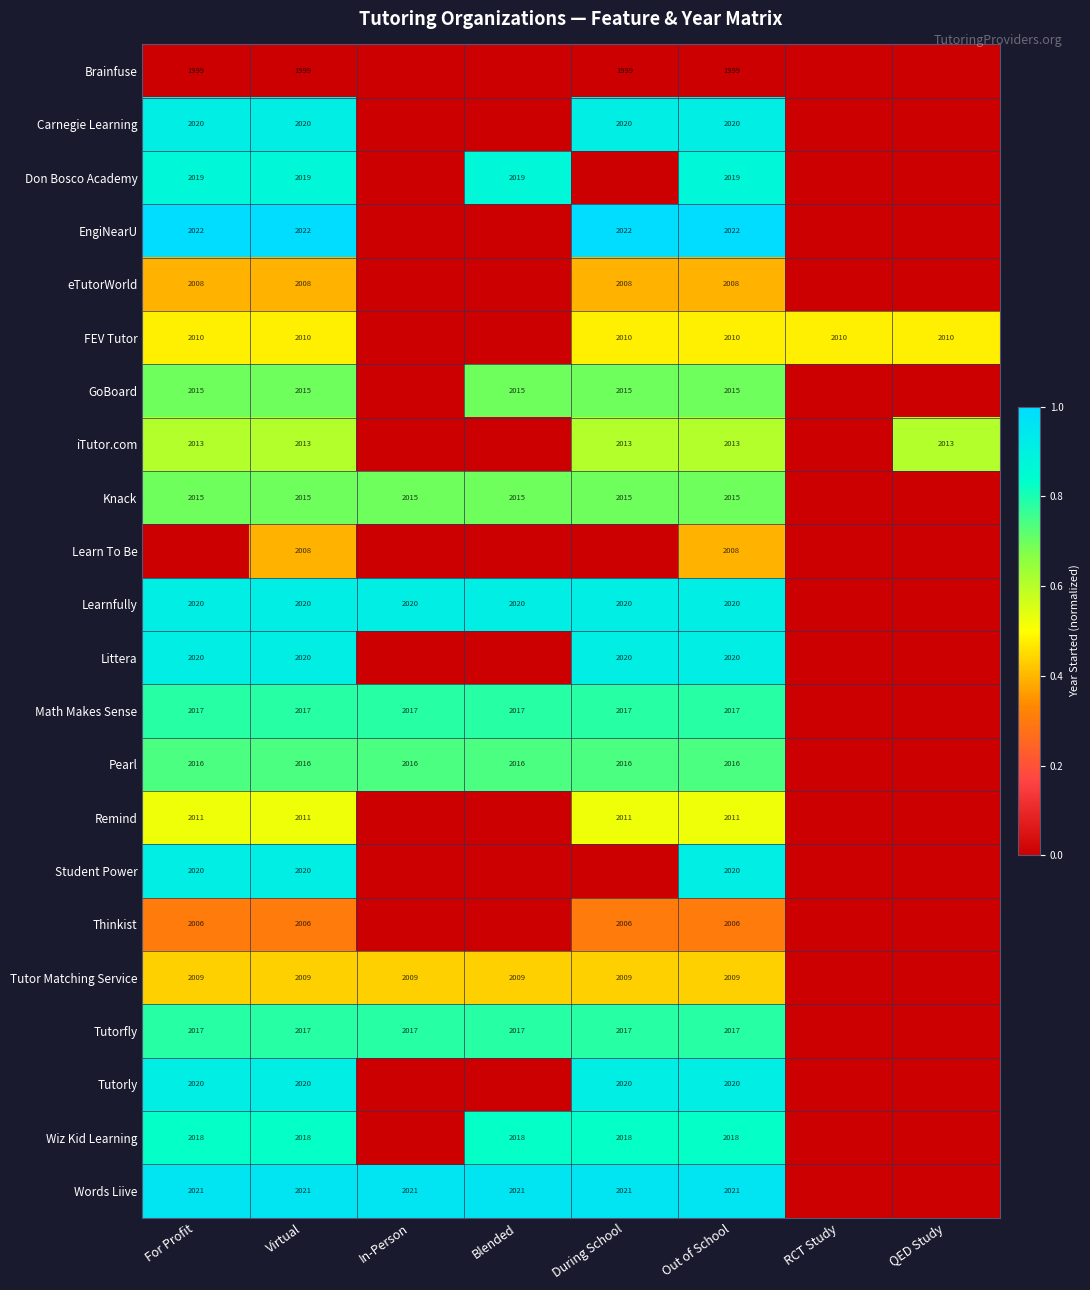

The Brainfuse series shows 1999 at Virtual. True or false?

True